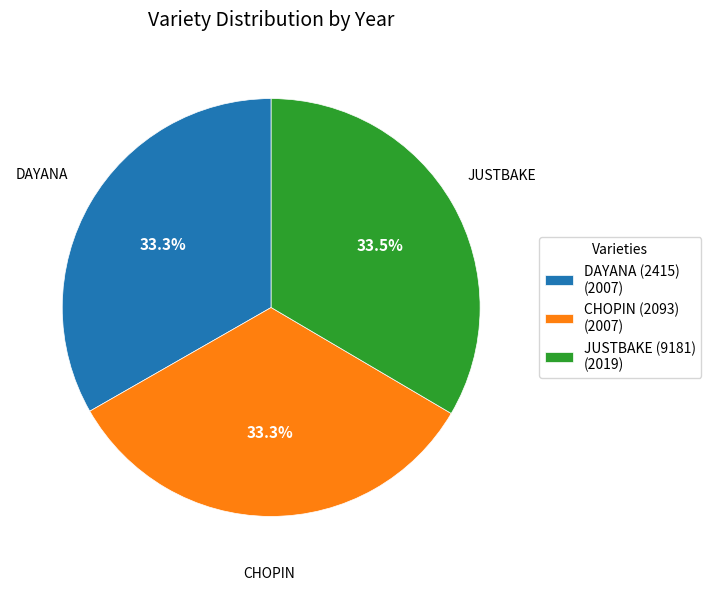

What is the ratio of the value at DAYANA (2415) (2007) to the value at JUSTBAKE (9181) (2019)?

1.0